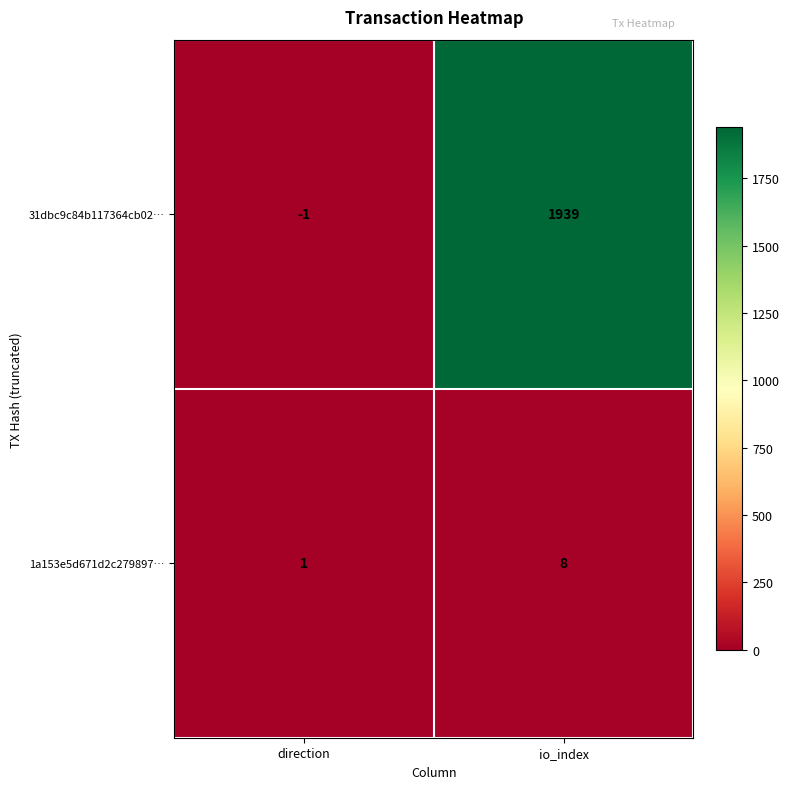

Which series has the largest total across all categories?

31dbc9c84b117364cb02…